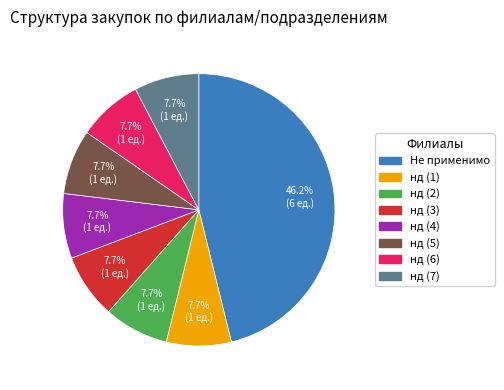

Is there any slice that represents more than half of the pie?

No